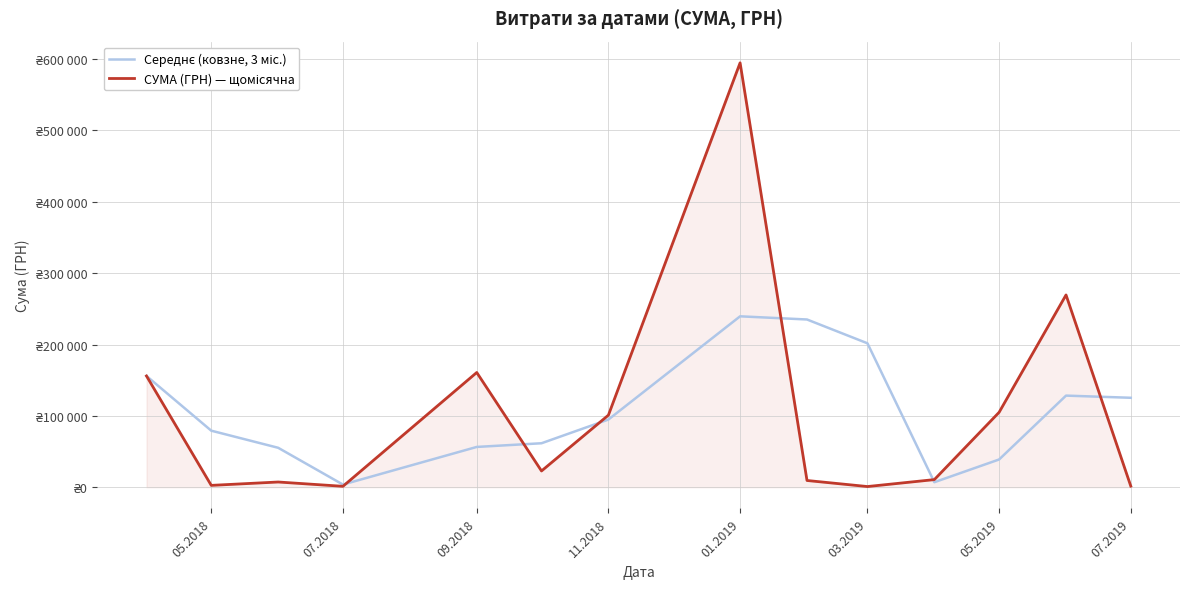

Is this an area chart (filled region under the line)?

Yes